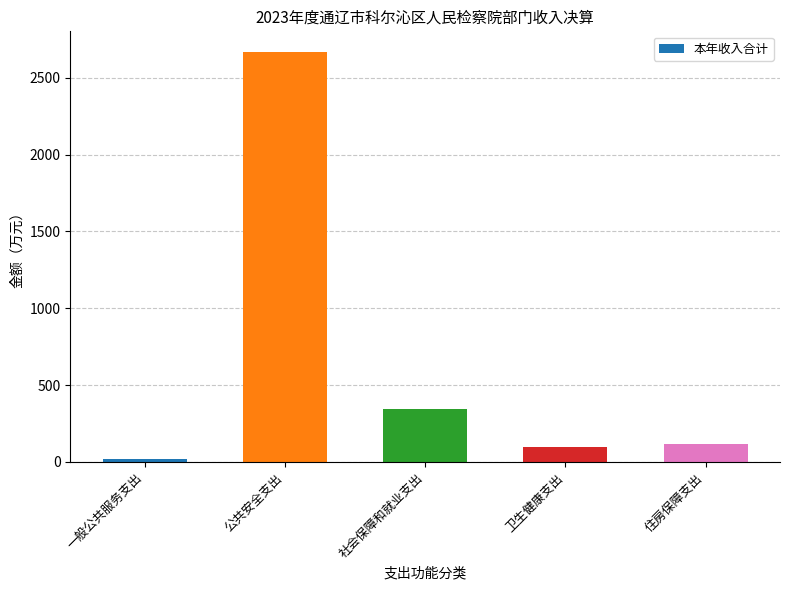

What is the ratio of the value at 住房保障支出 to the value at 一般公共服务支出?

6.1